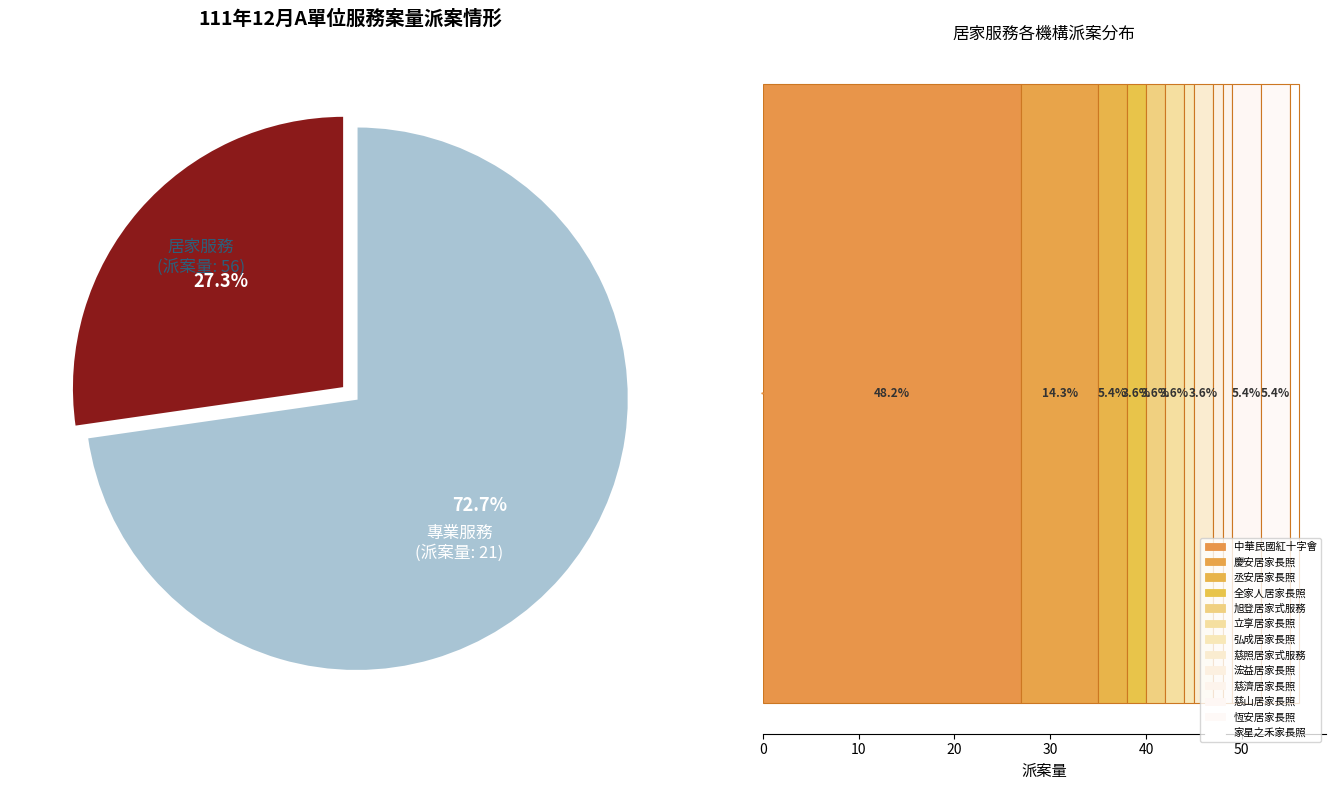

What percentage is the 居家服務 slice, to the nearest percent?

73%